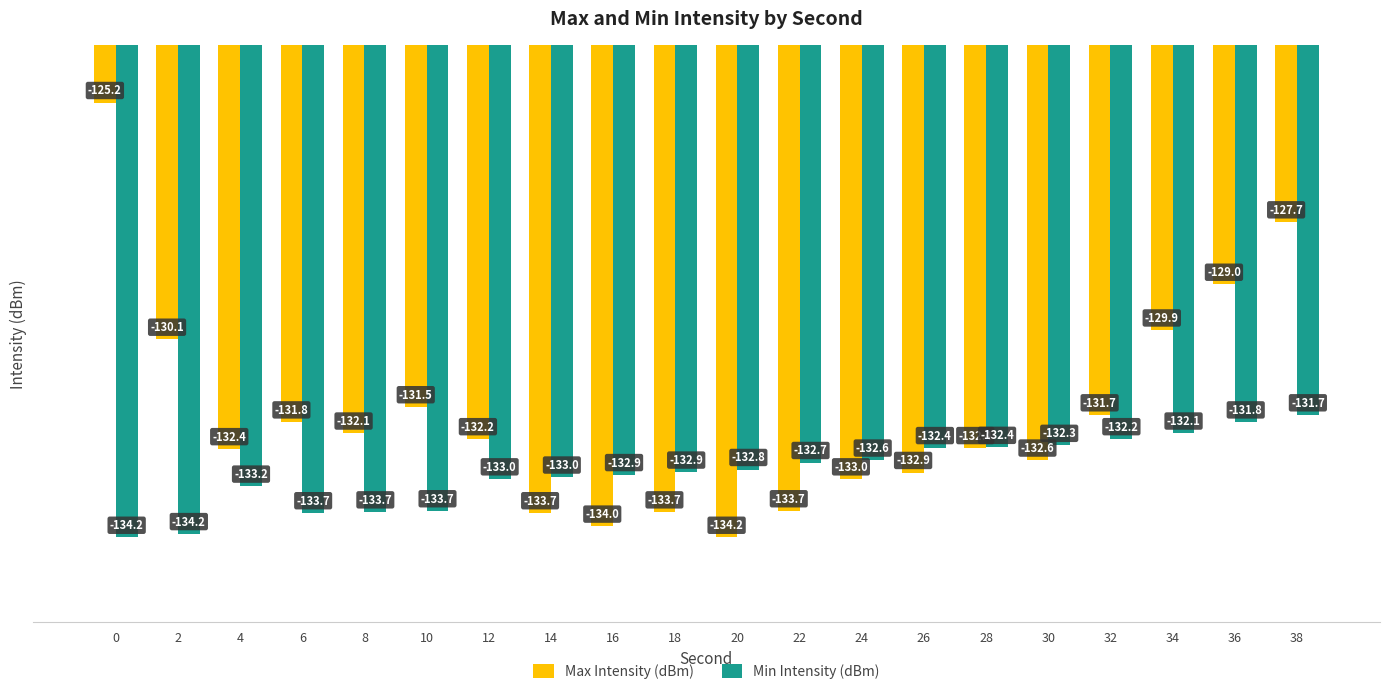

Rank the series by their average value, from highest to lowest.

Max Intensity (dBm), Min Intensity (dBm)